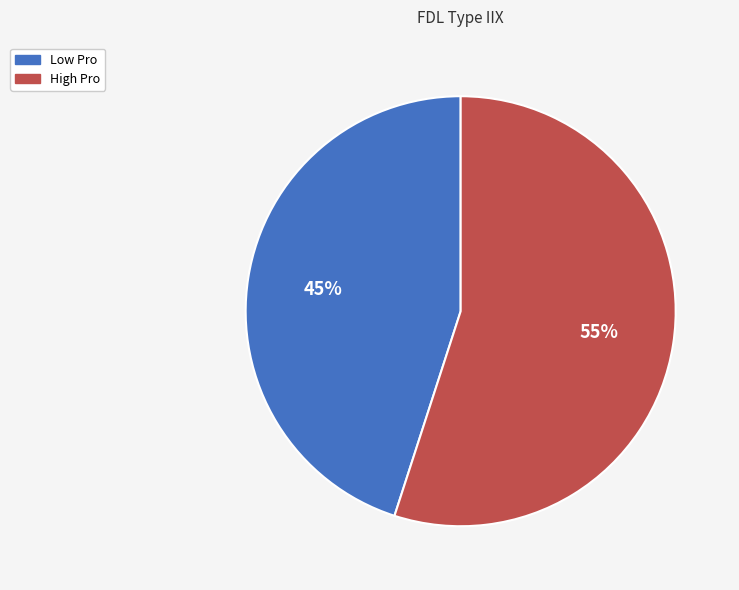

To the nearest percent, what percentage of the pie is Low Pro?

45%